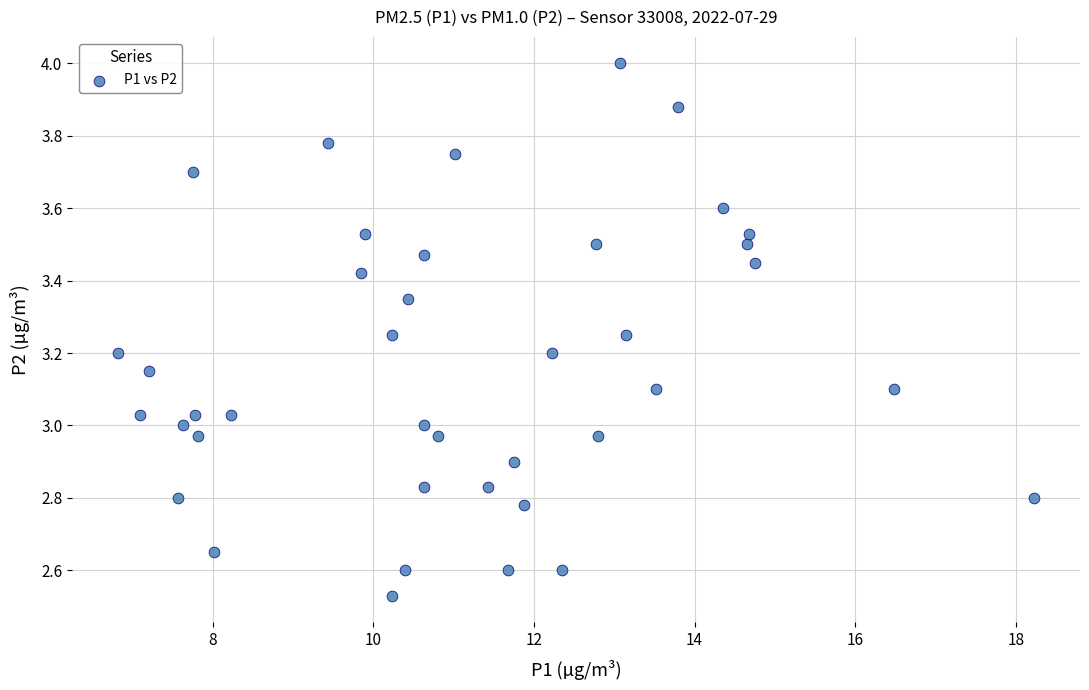

What is the range of Y values (max minus min)?

1.5